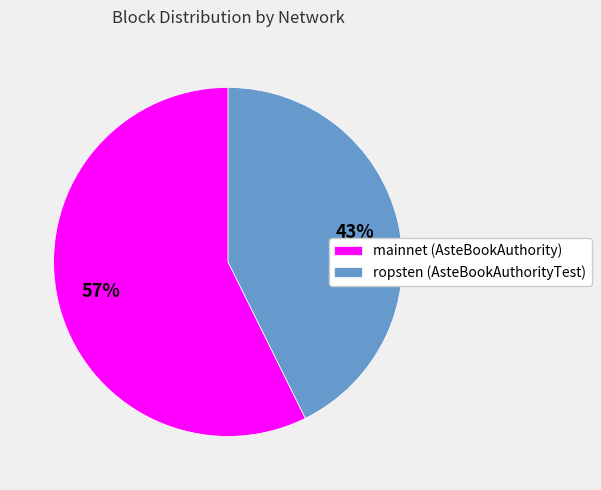

Which category has the smallest portion of the pie?

ropsten (AsteBookAuthorityTest)